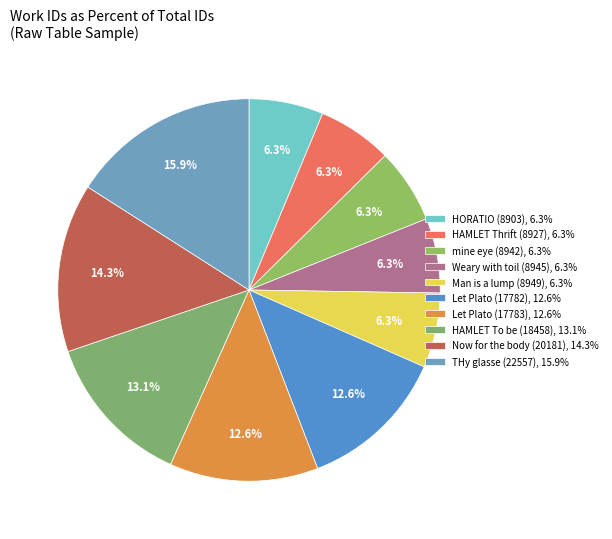

How much of the chart is everything except THy glasse (22557)?

84.1%